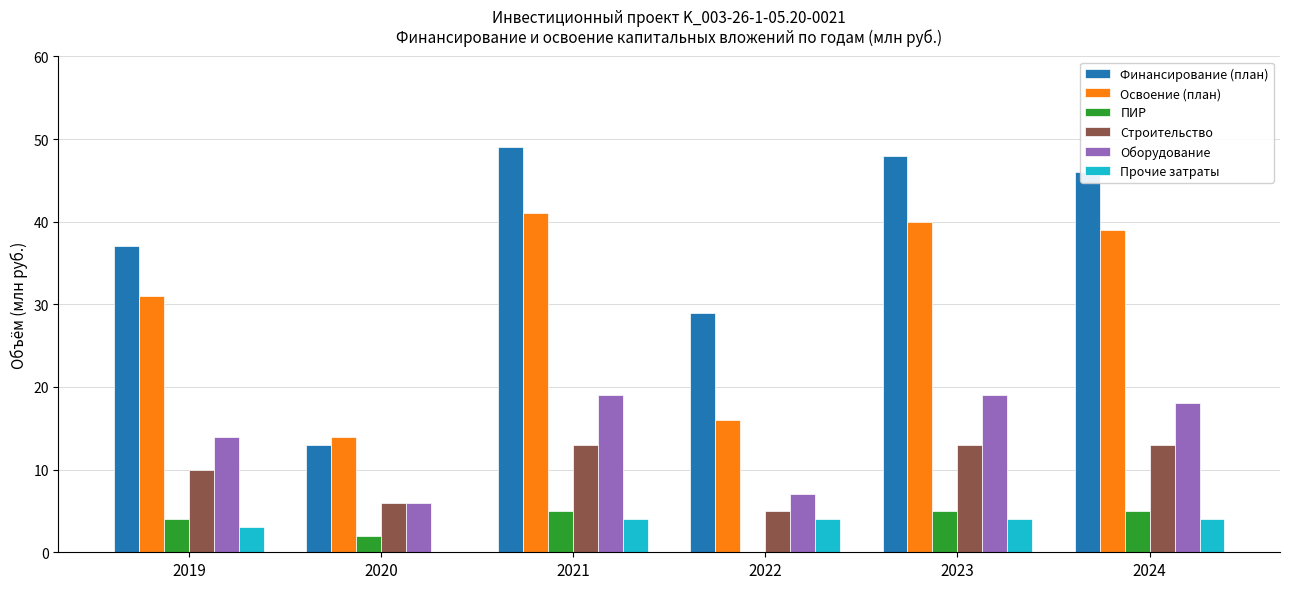

Between 2022 and 2023, which series saw the biggest shift?

Освоение (план)